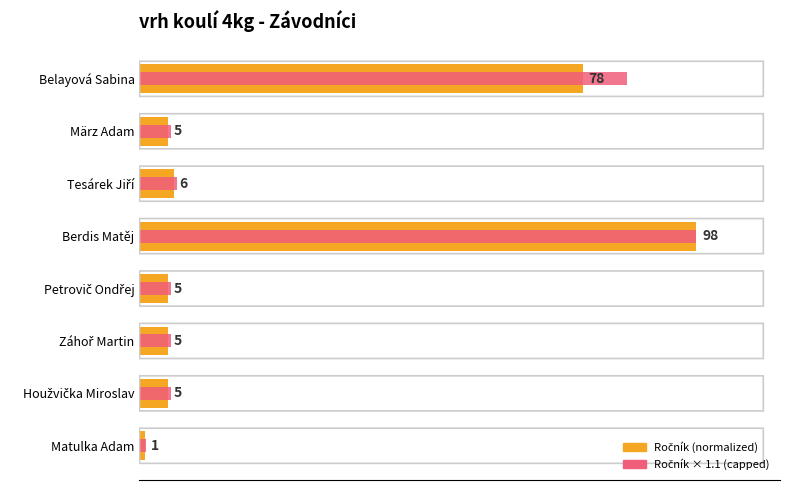

True or false: Ročník (normalized) has a value of 8.0 at Záhoř Martin.

False